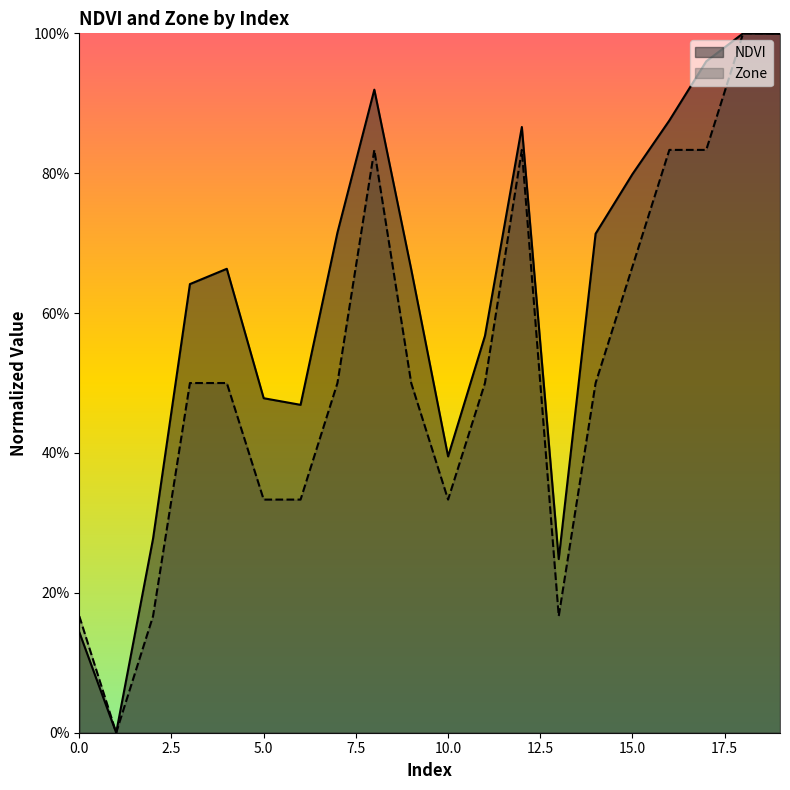

What are all the series names shown in the legend?

NDVI, Zone